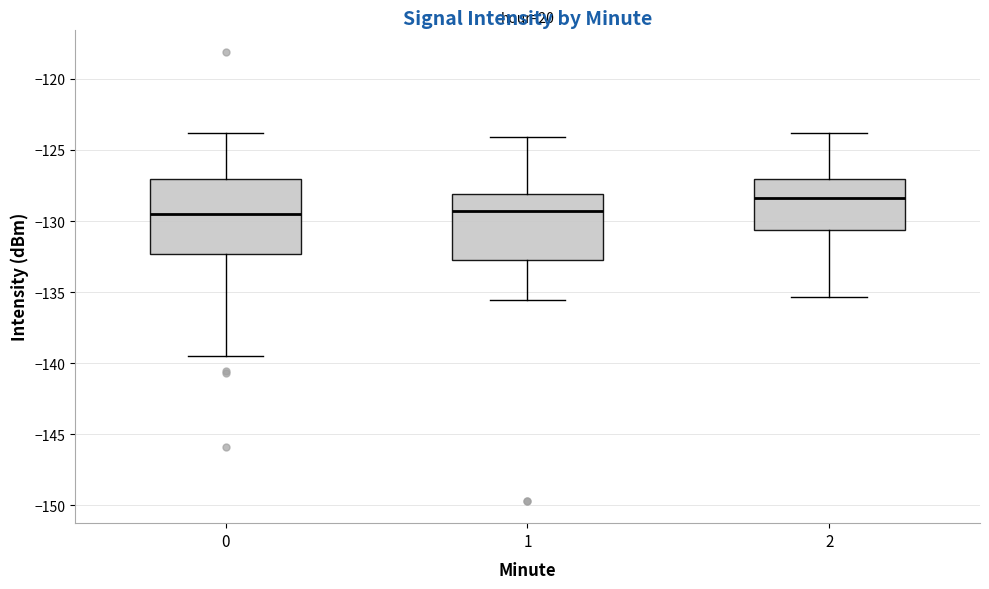

Where does the median line of the box at x = 1 sit on the y-axis? The values are not printed on the chart, so give them approximately, as read against the axis.

-129.5